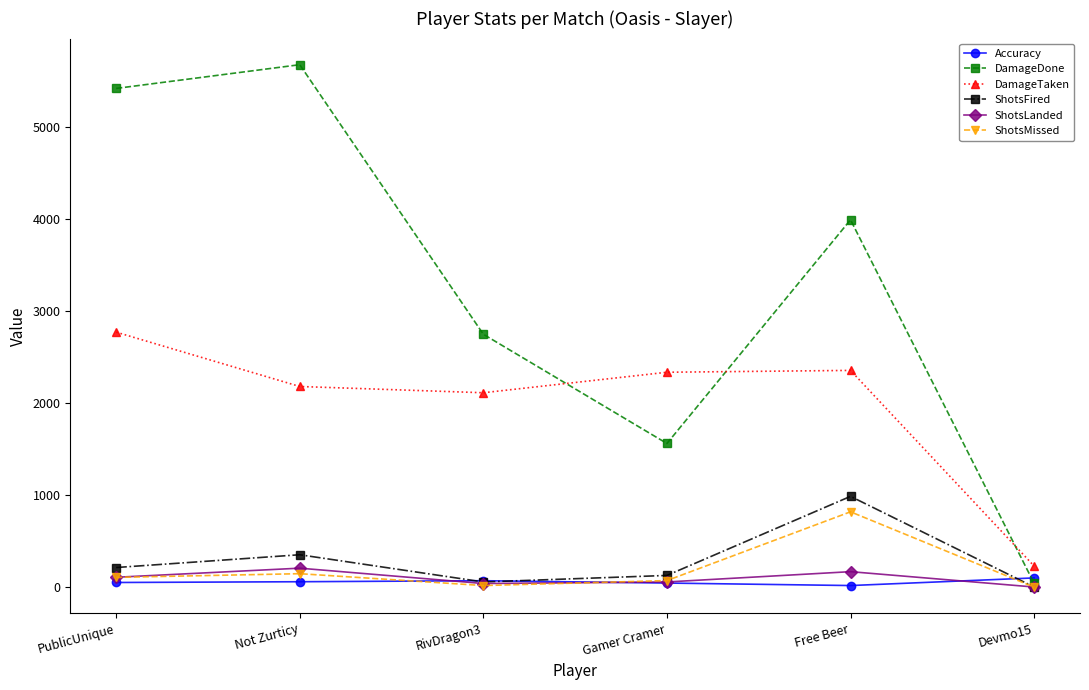

What is the label of the 3rd point from the right?

Gamer Cramer